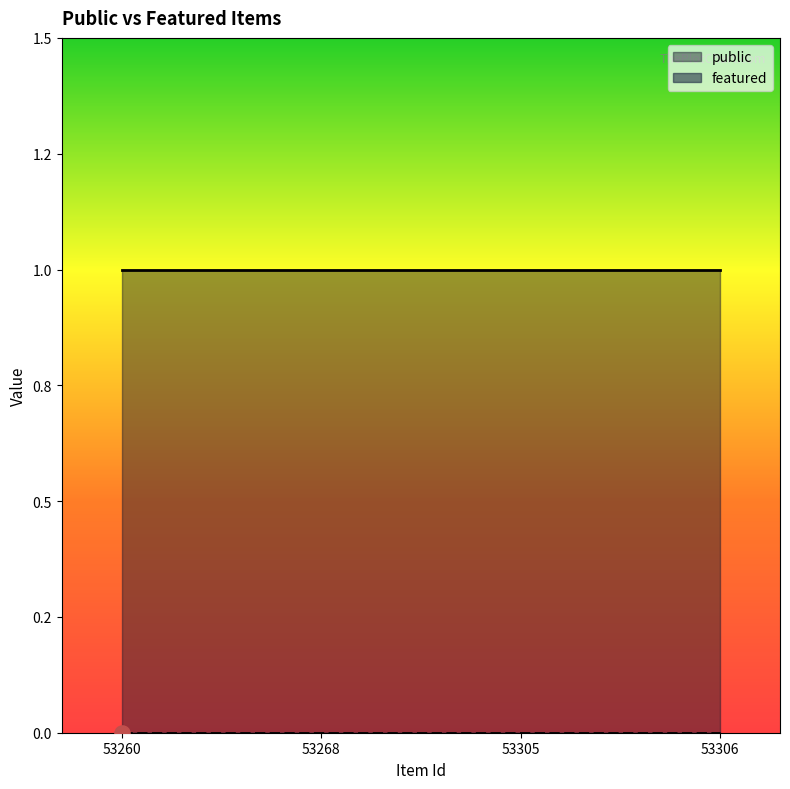

What is the total value across all series at 53268?

1